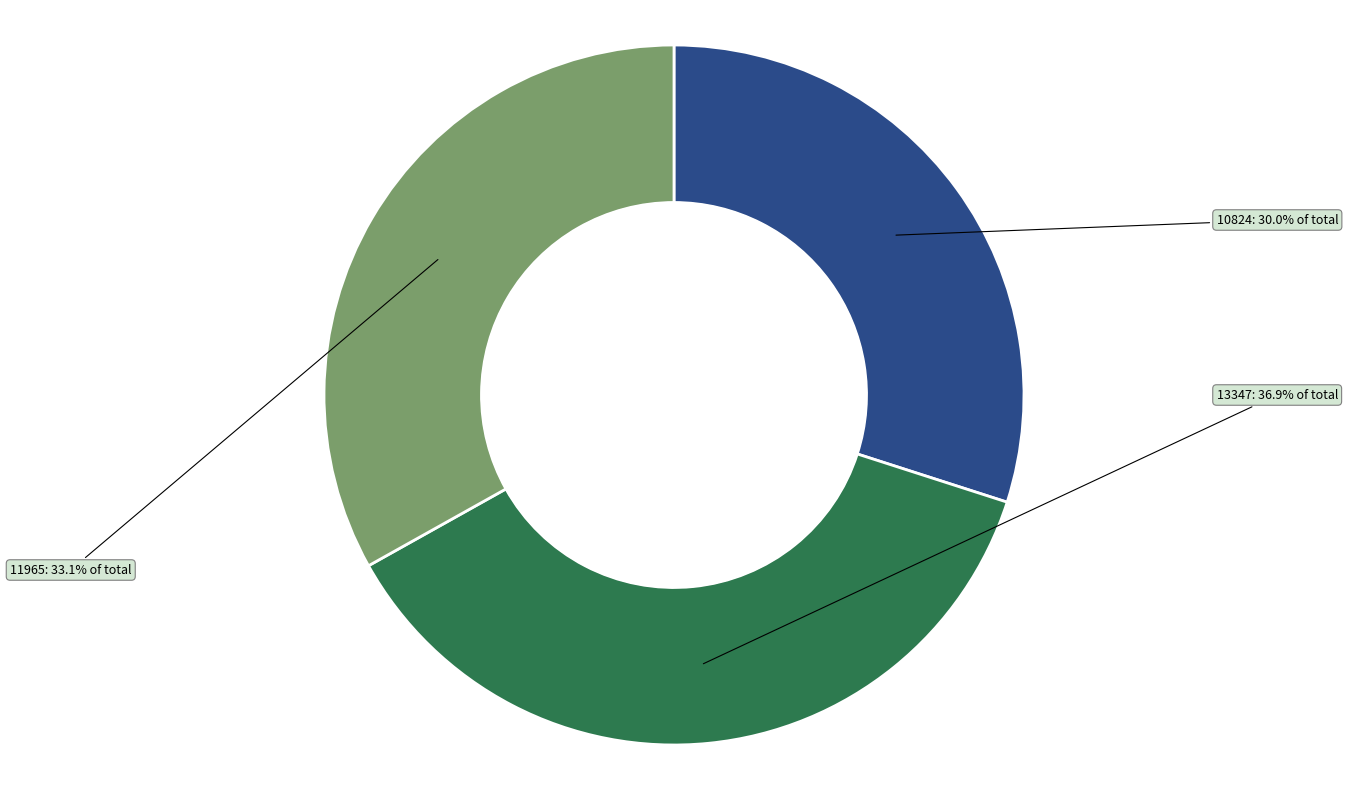

Is there a majority slice in this chart?

No